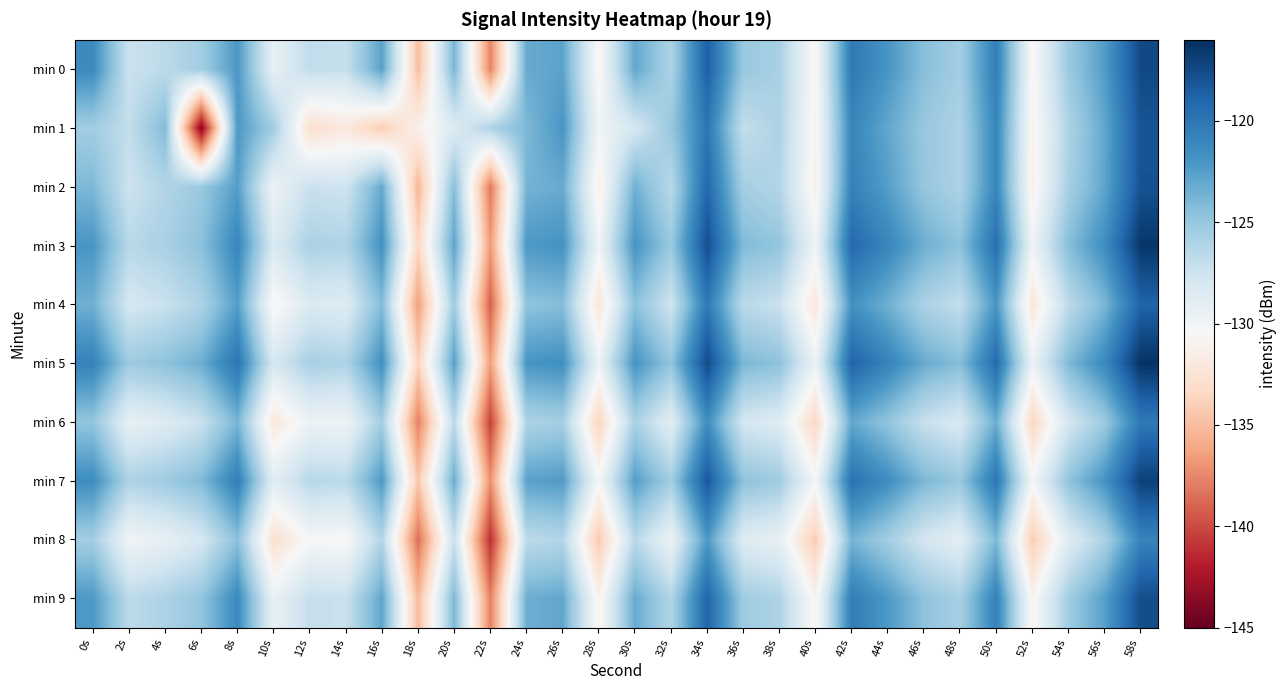

What is the spread (max minus min) of values at 16s?

12.5